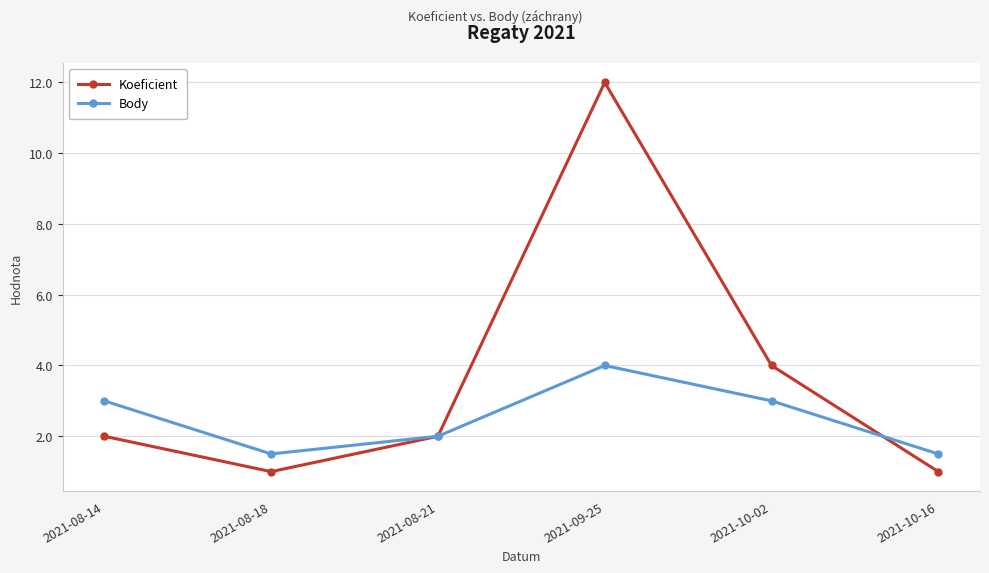

Reading left to right, transcribe all the data shown in this chart.

Koeficient: 2.0	1.0	2.0	12.0	4.0	1.0
Body: 3.0	1.5	2.0	4.0	3.0	1.5